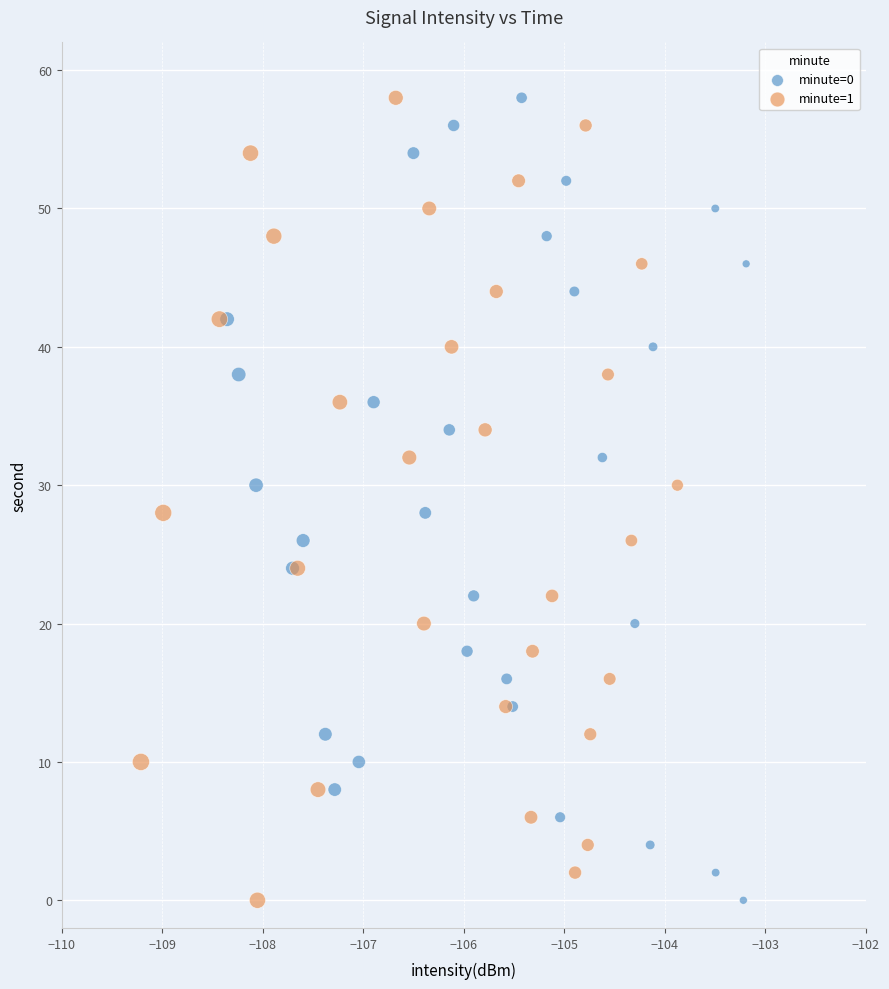

What are all the series names shown in the legend?

minute=0, minute=1